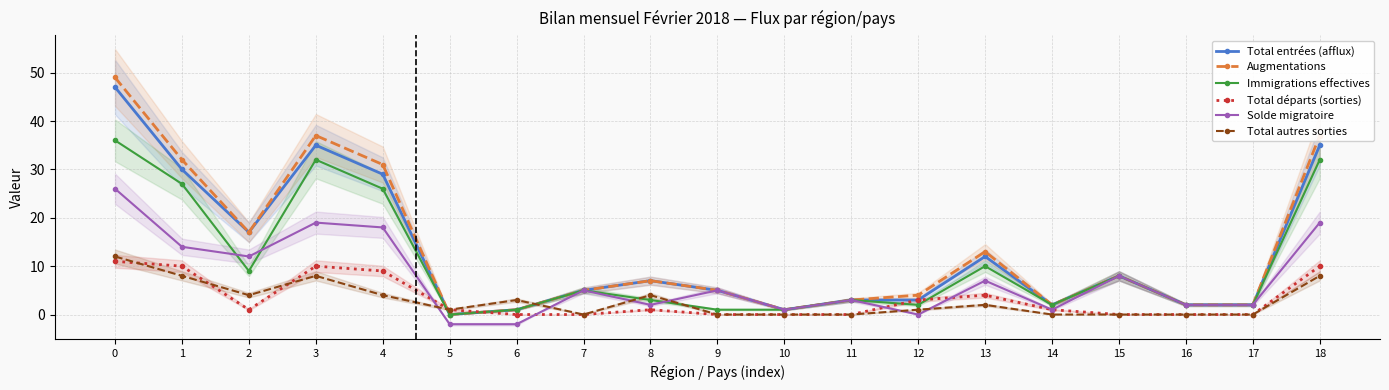

What is the value of the Solde migratoire point at the 15th from the left?

1